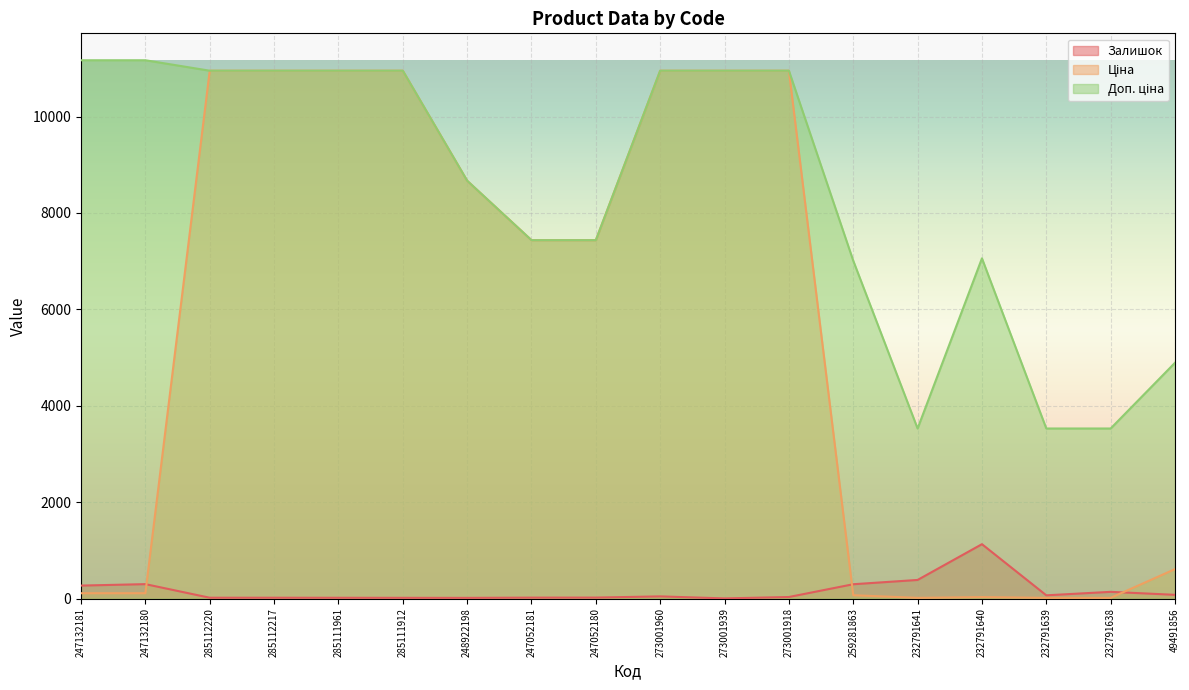

At which label does Залишок reach its minimum?

273001939